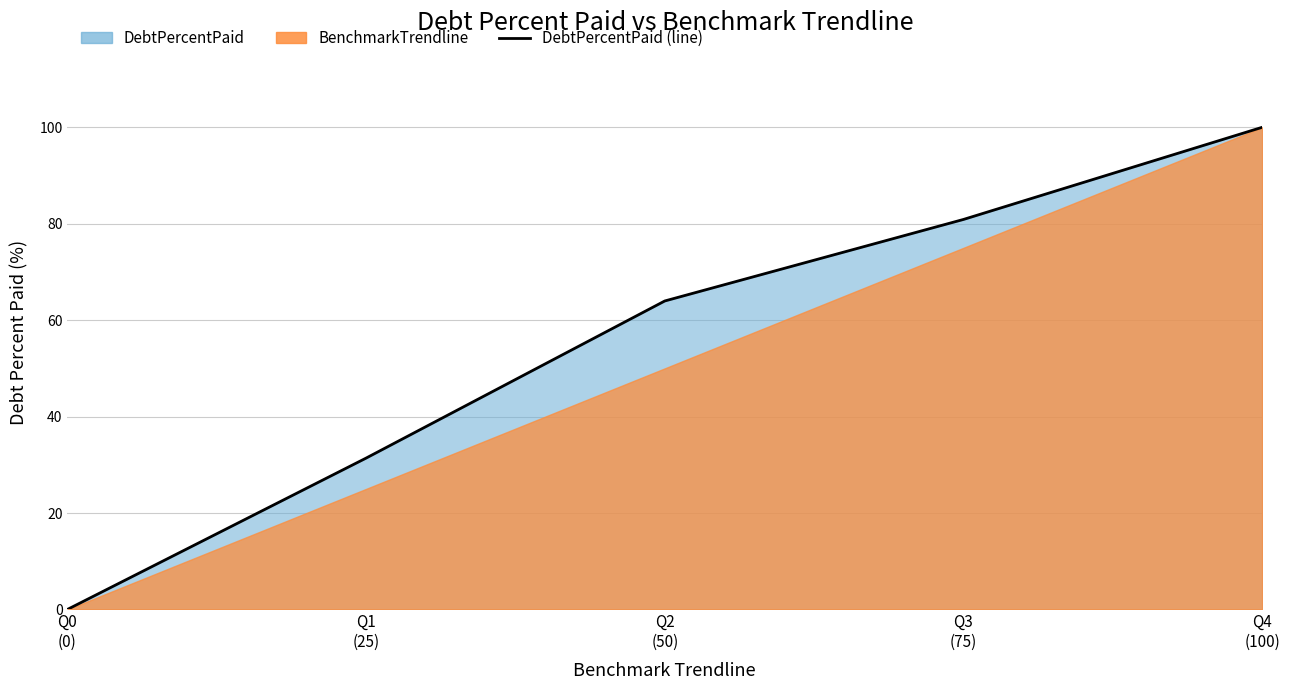

True or false: the data has more than 1 interior local peaks.

False